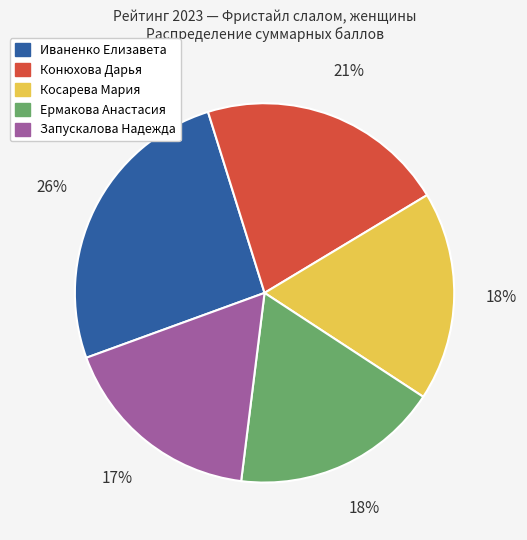

To the nearest percent, what is the average slice percentage?

20%